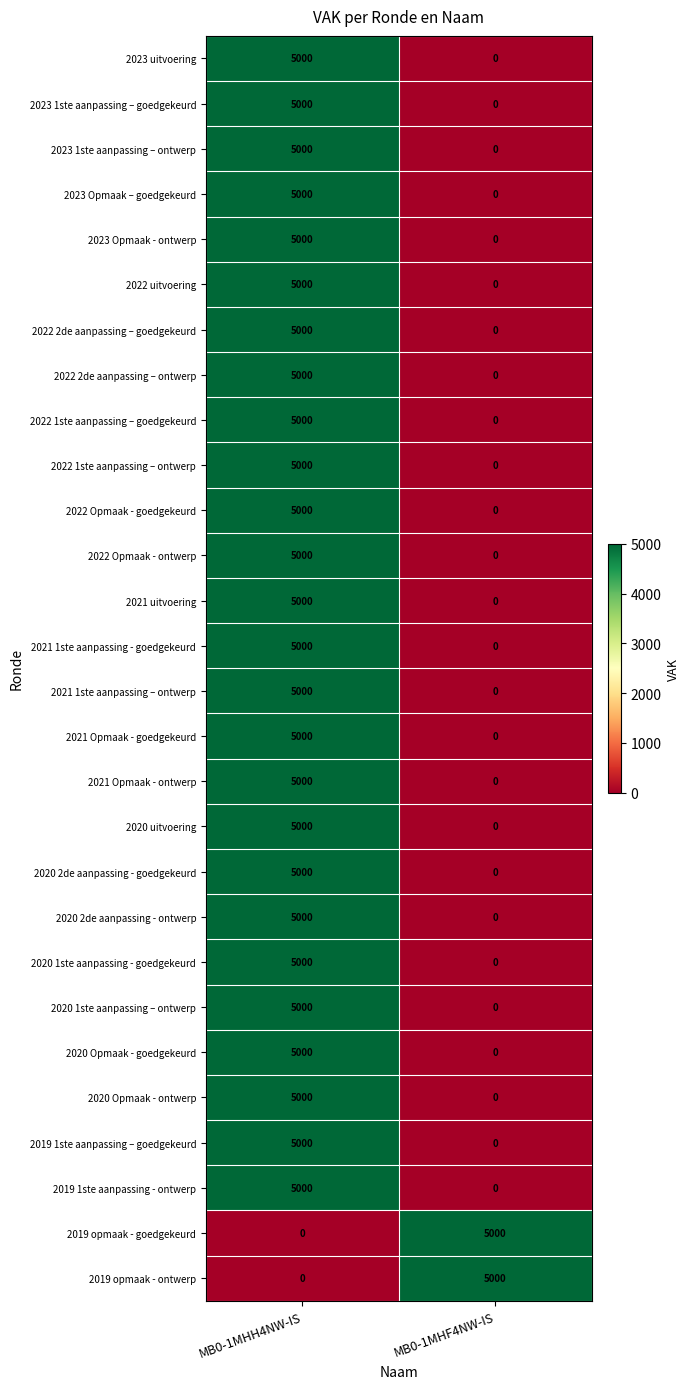

At how many categories does at least one series exceed 2601?

2